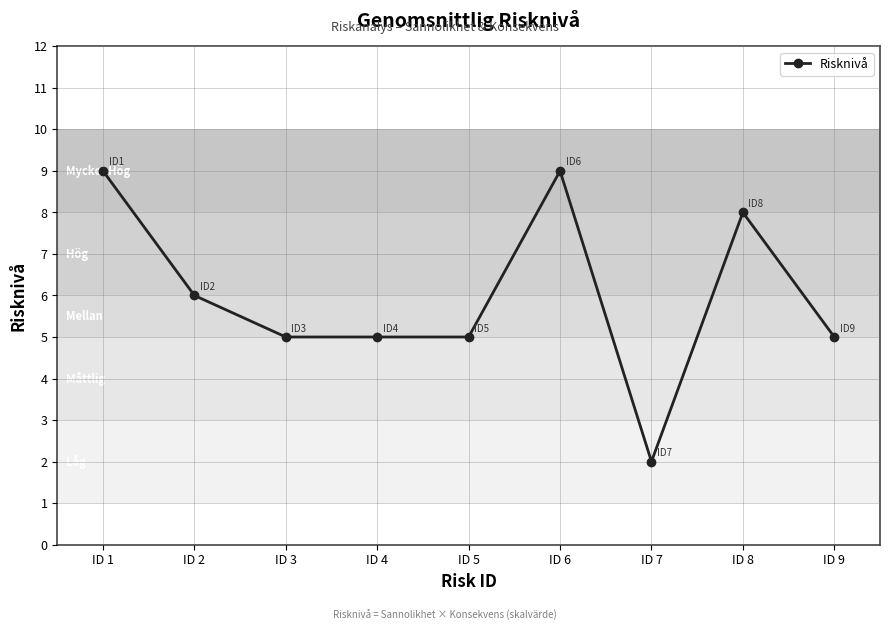

Does the chart display data point markers on the line(s)?

Yes